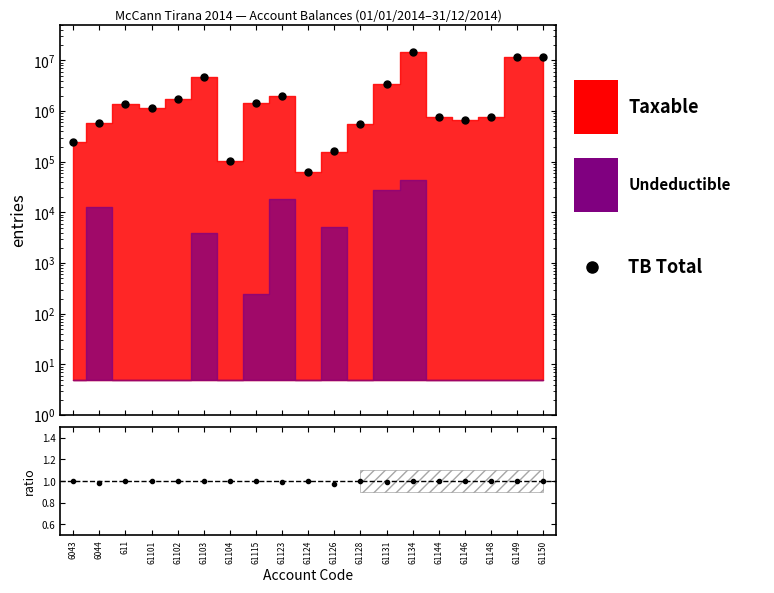

True or false: Taxable and TB (Total) cross at least once.

False